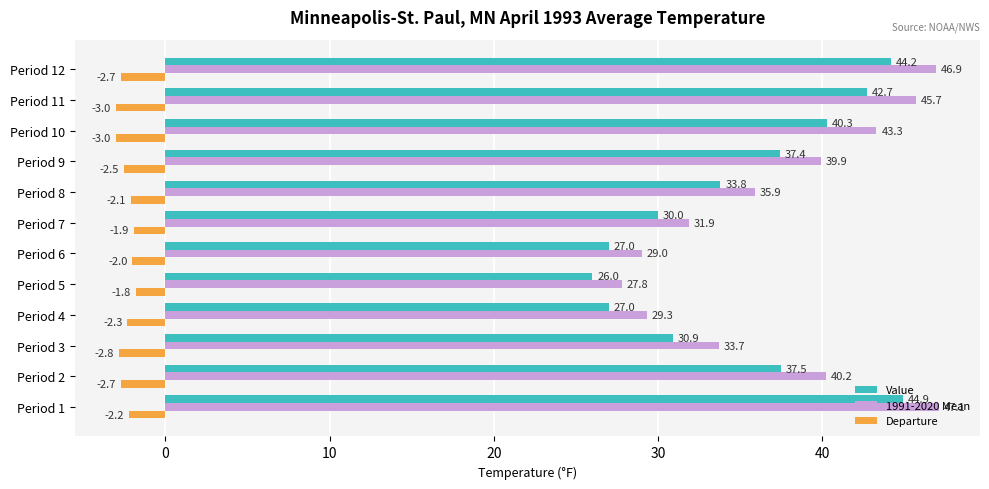

At which label is Departure closest to -2?

Period 6